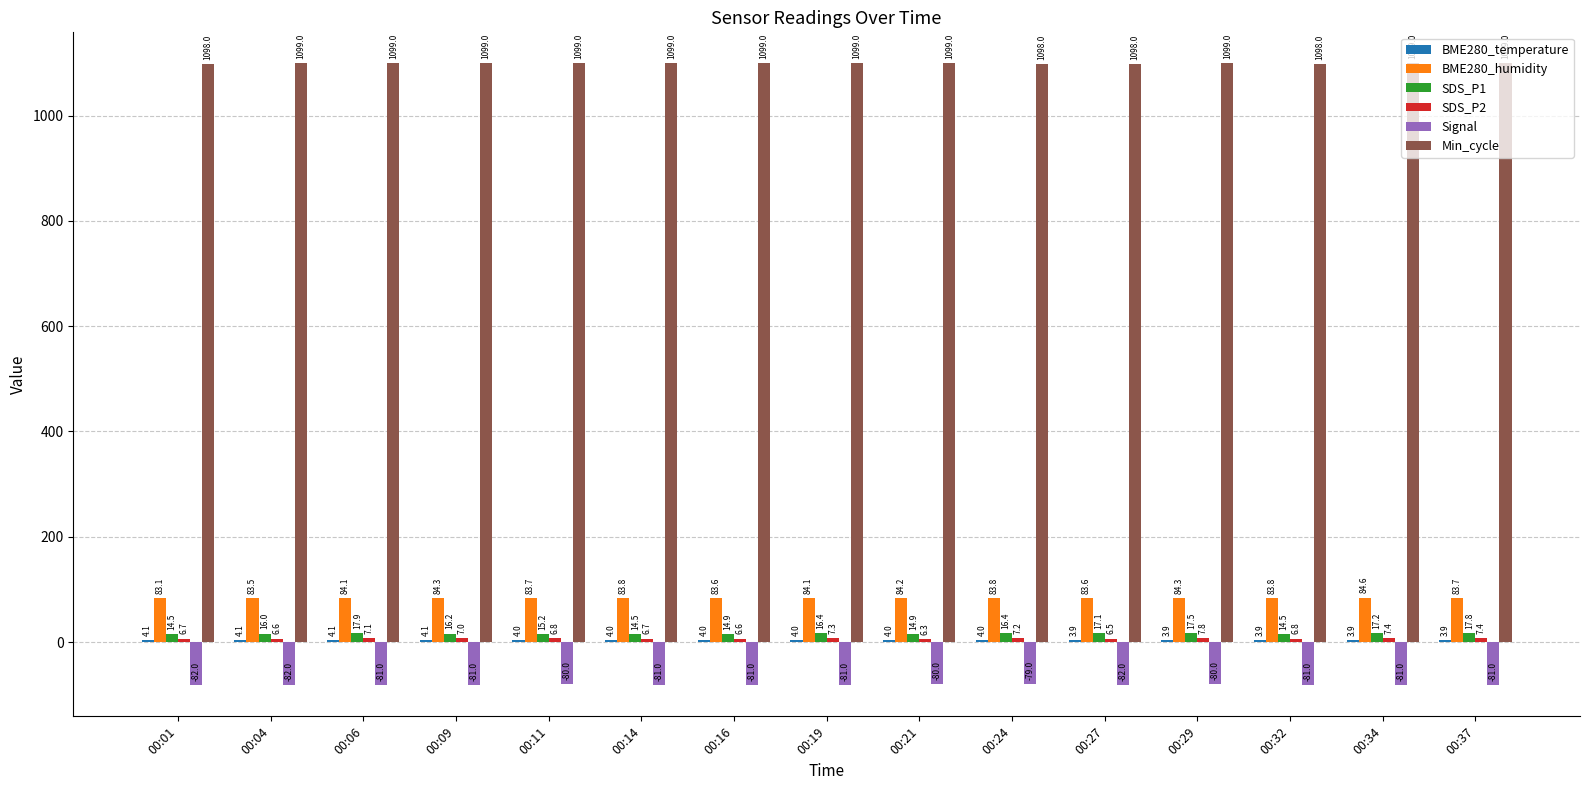

How many groups of bars are there?

15